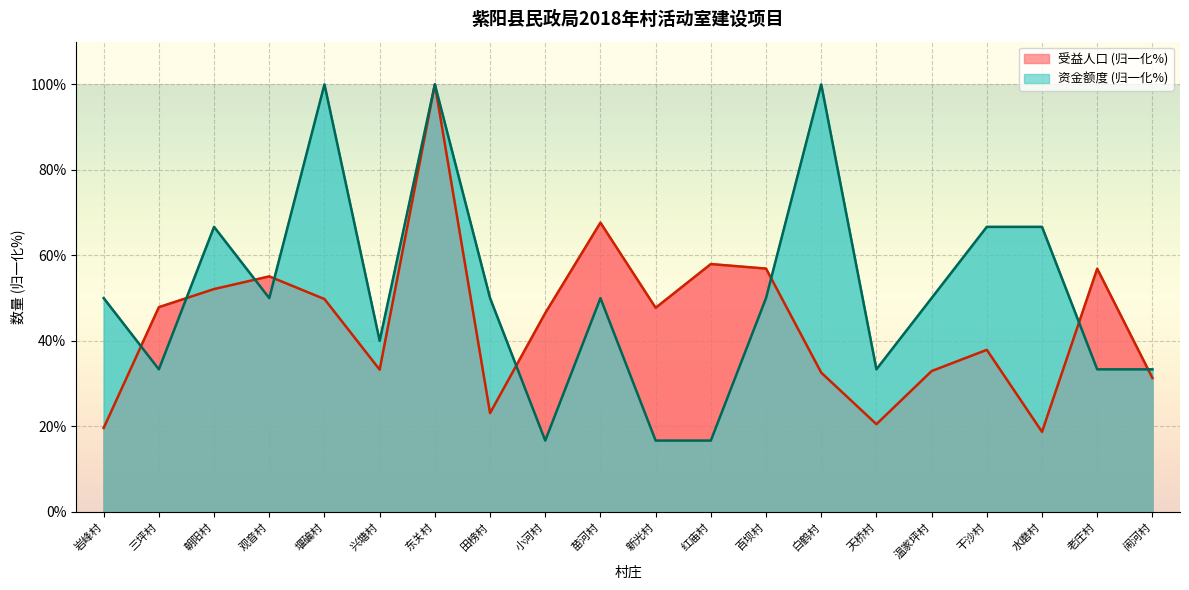

Rank the series by their average value, from lowest to highest.

受益人口, 资金额度